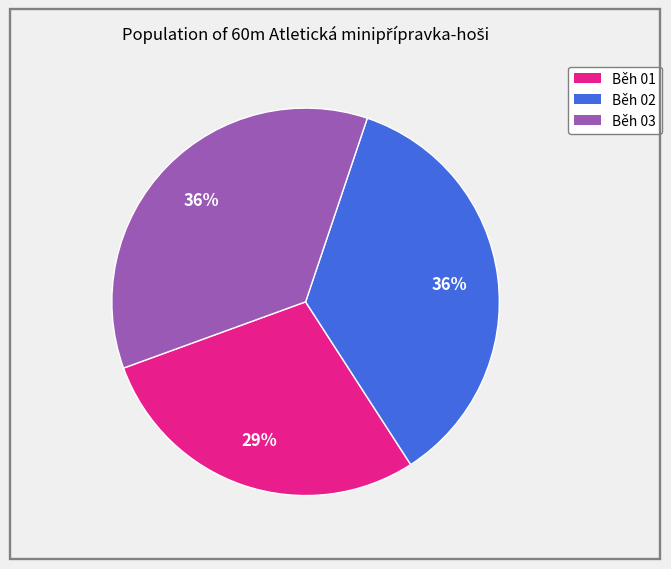

What is the smallest slice in the pie chart?

Běh 01